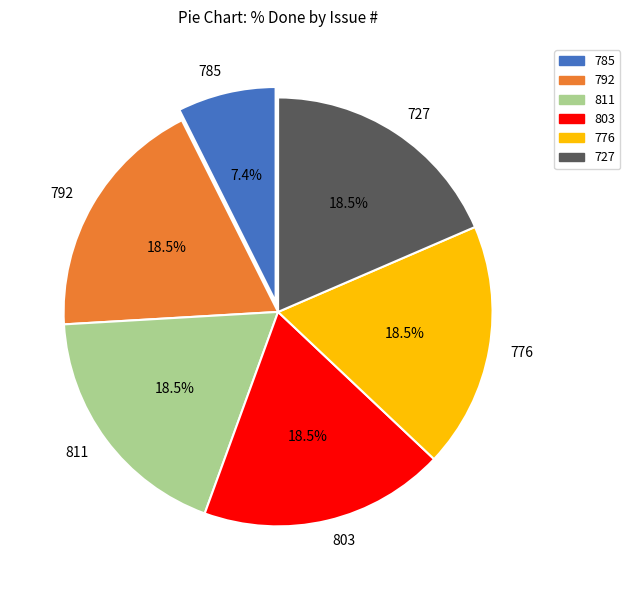

What percentage do 811 and 792 together represent?

37.0%